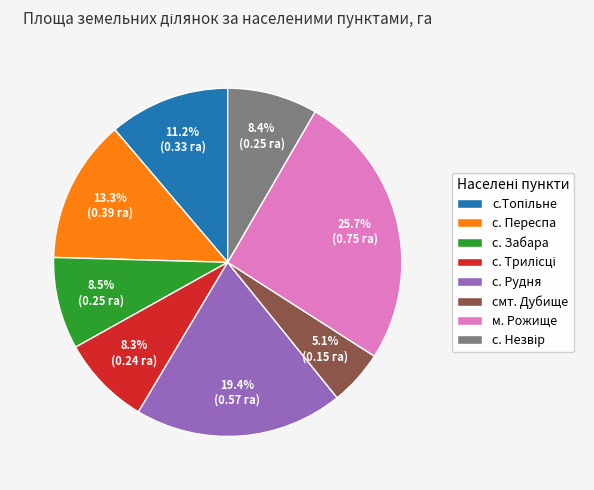

To the nearest percent, what portion does с. Рудня represent?

19%